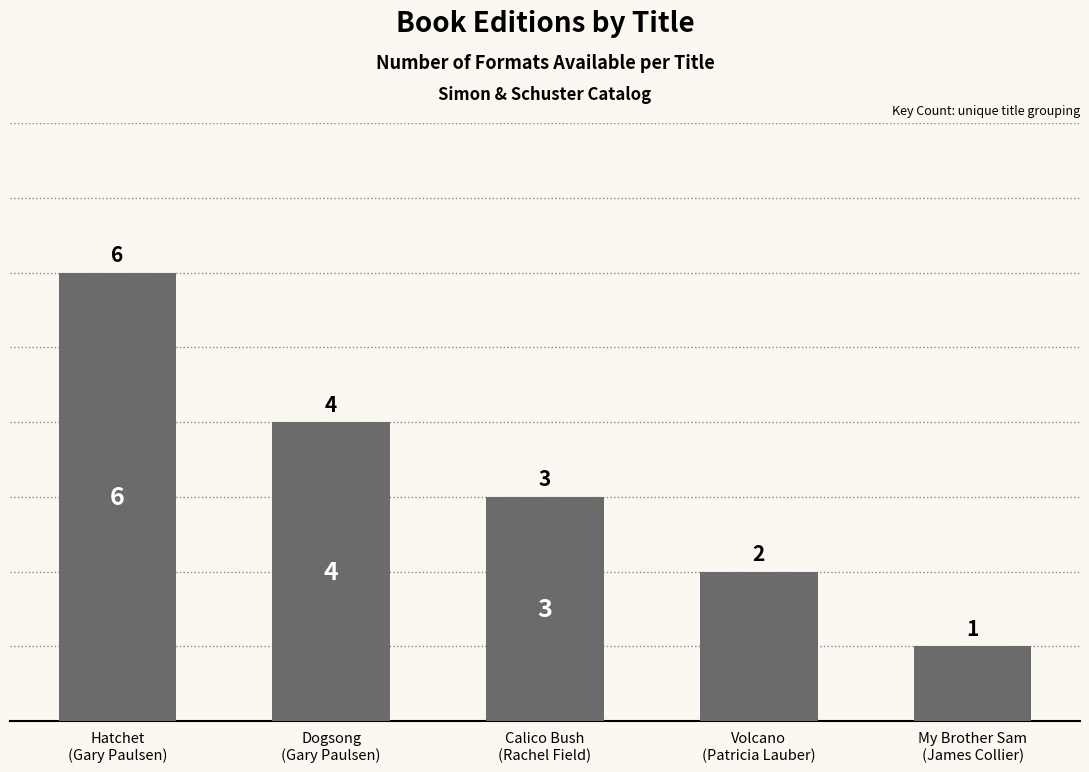

Are the bars horizontal?

No